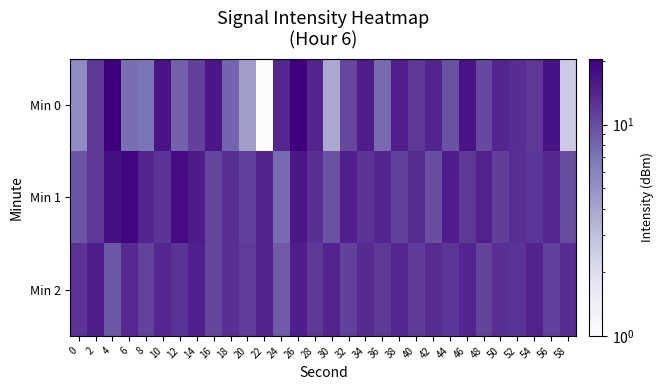

Which series has the largest total across all categories?

Min 1